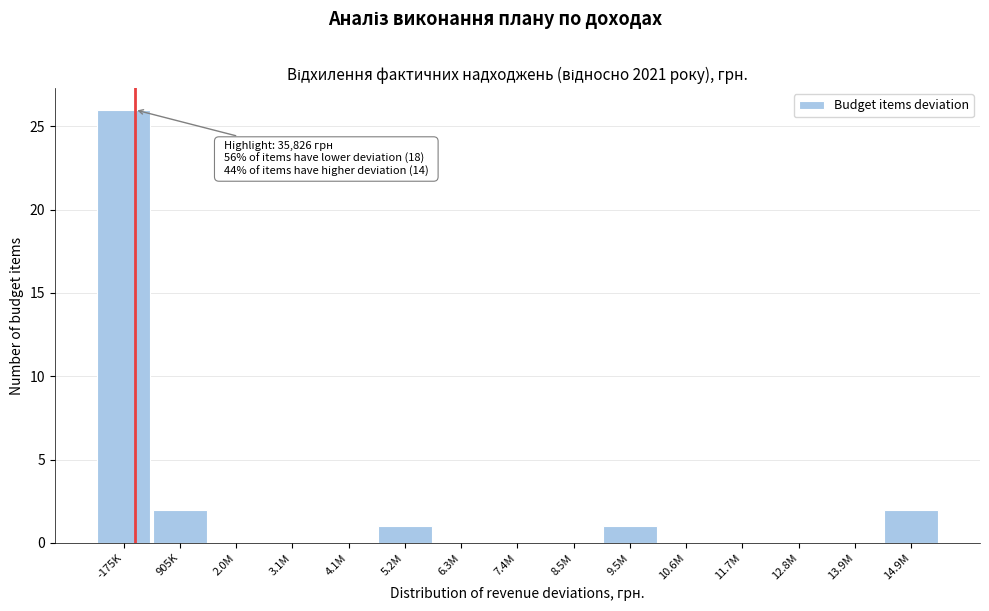

Reading left to right, what are all the values shown in this chart?

-175K=26	905K=2	2.0M=0	3.1M=0	4.1M=0	5.2M=1	6.3M=0	7.4M=0	8.5M=0	9.5M=1	10.6M=0	11.7M=0	12.8M=0	13.9M=0	14.9M=2